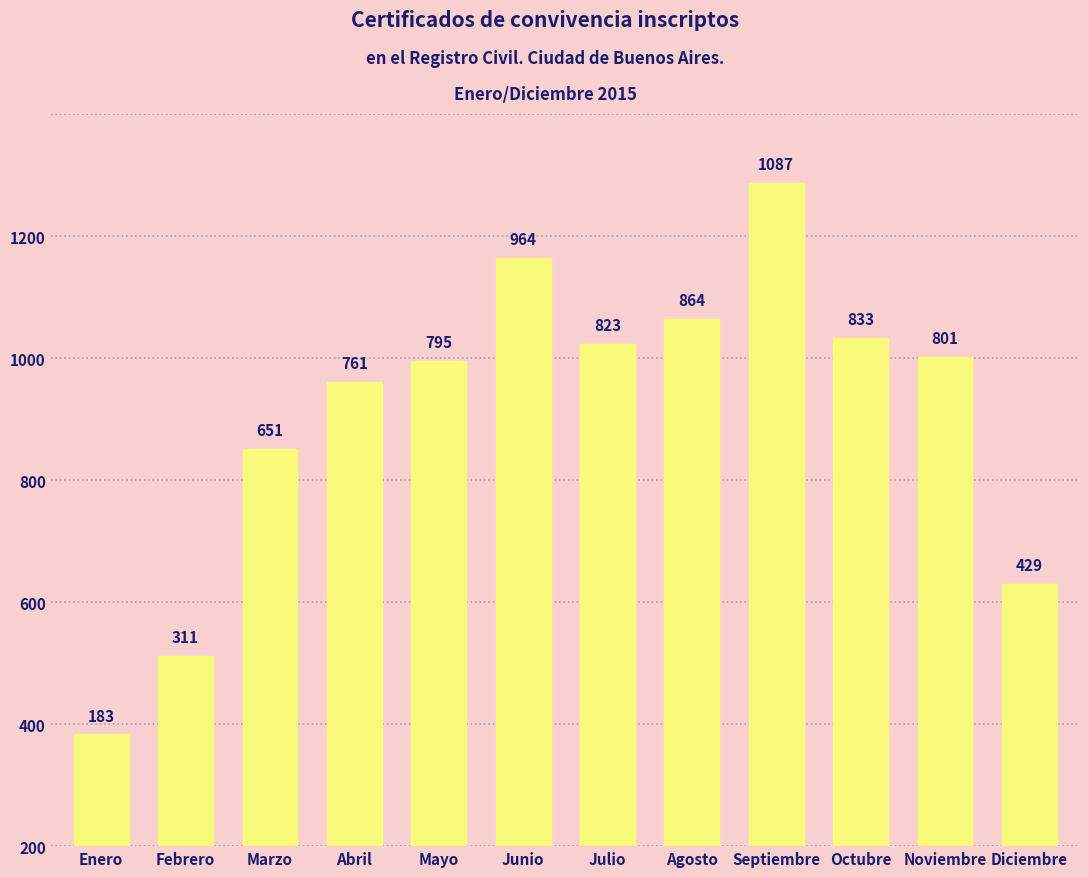

Which category has the highest value across all series?

Septiembre